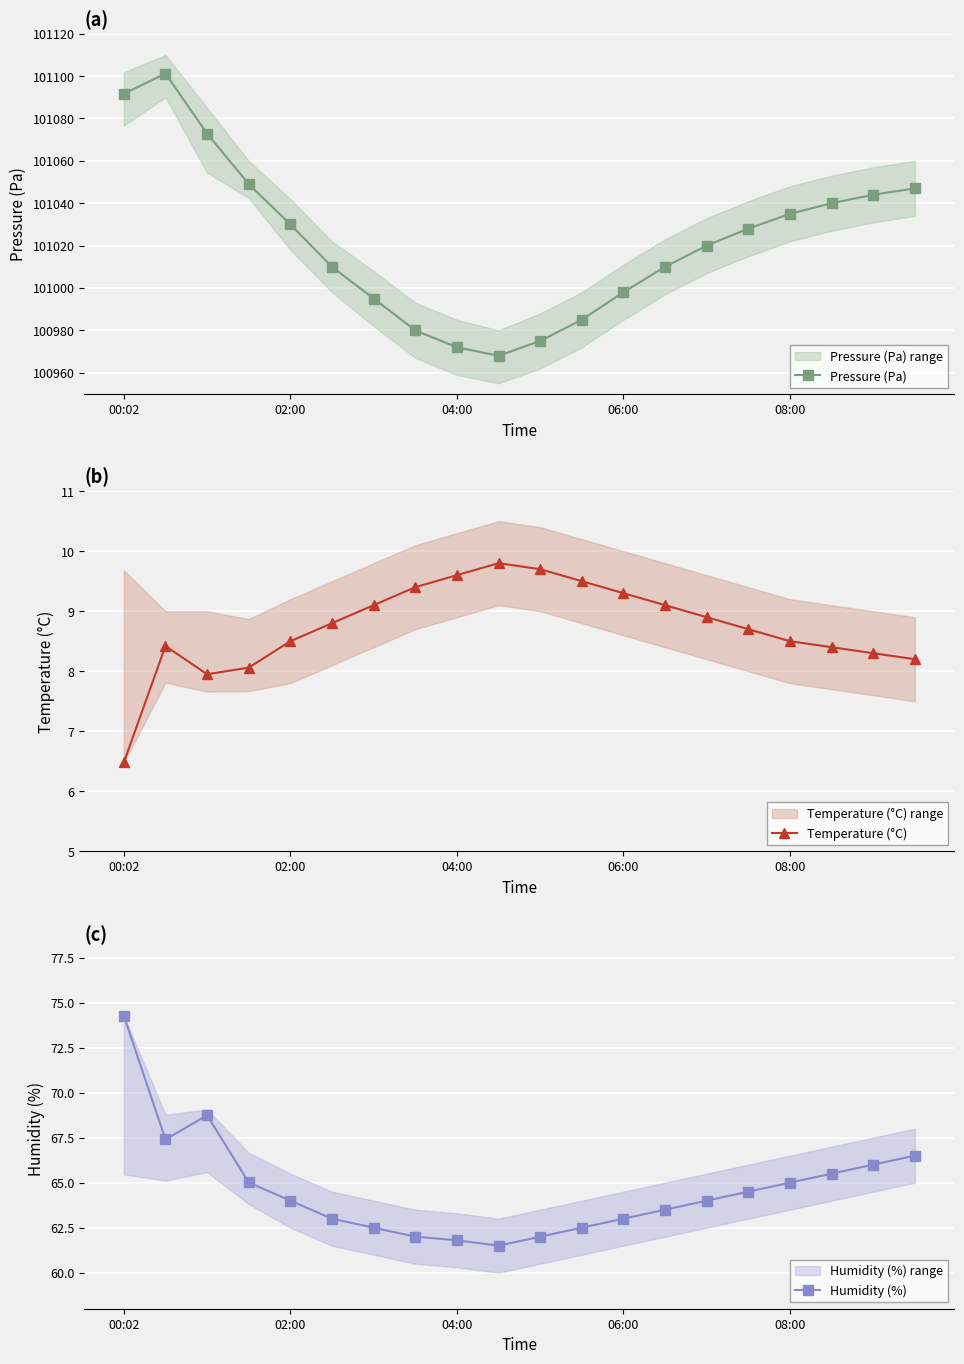

True or false: Temperature (°C) has more than 0 interior local peaks.

True